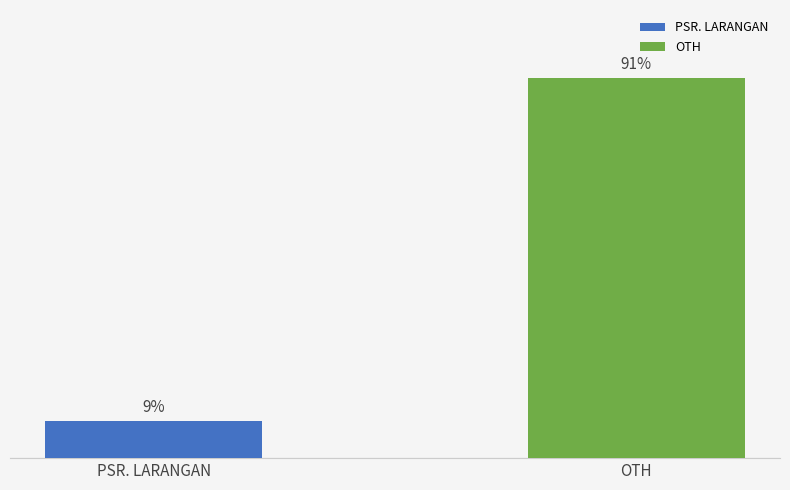

Rank the categories by value from highest to lowest.

OTH, PSR. LARANGAN